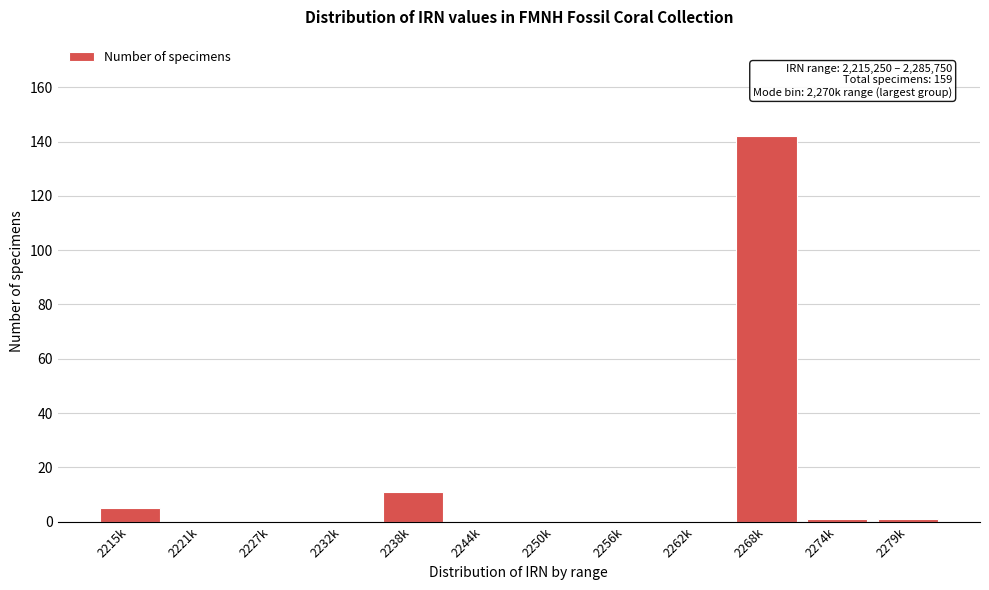

Reading right to left, transcribe all the data shown in this chart.

2279k=1	2274k=1	2268k=142	2262k=0	2256k=0	2250k=0	2244k=0	2238k=11	2232k=0	2227k=0	2221k=0	2215k=5